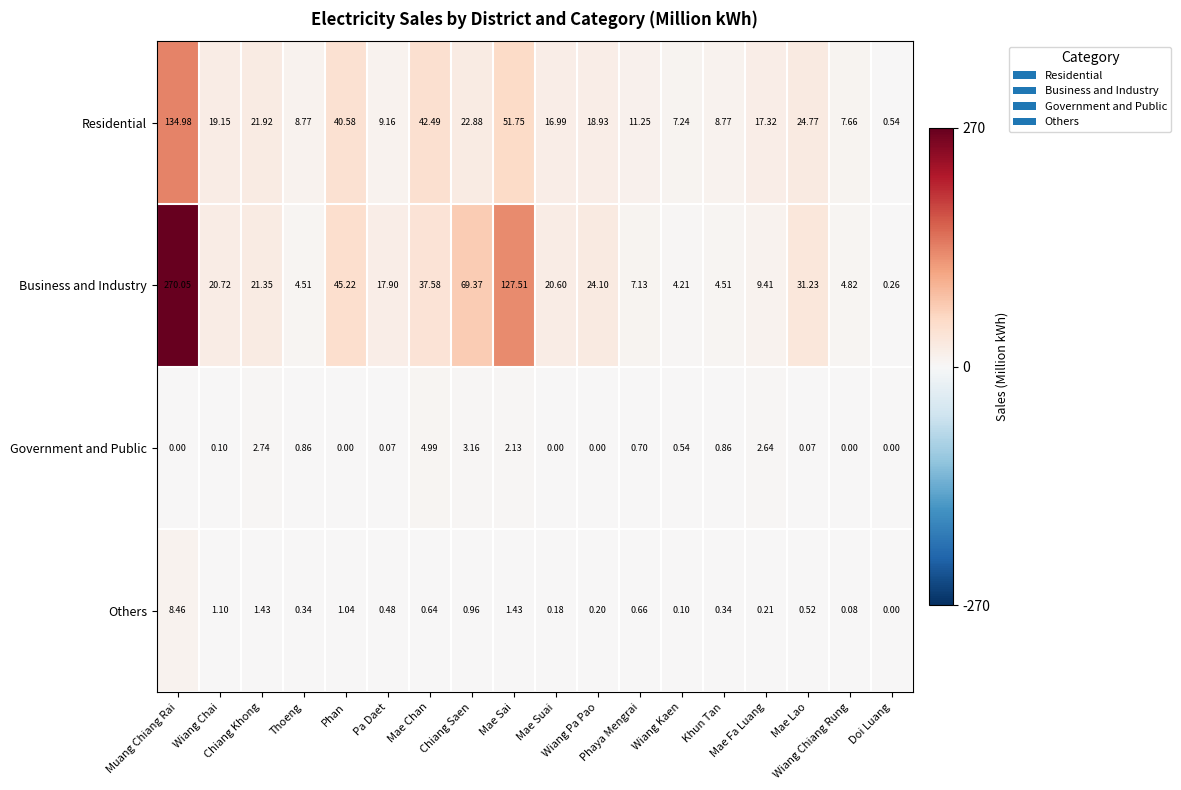

How many positive values does the Government and Public series have?

12